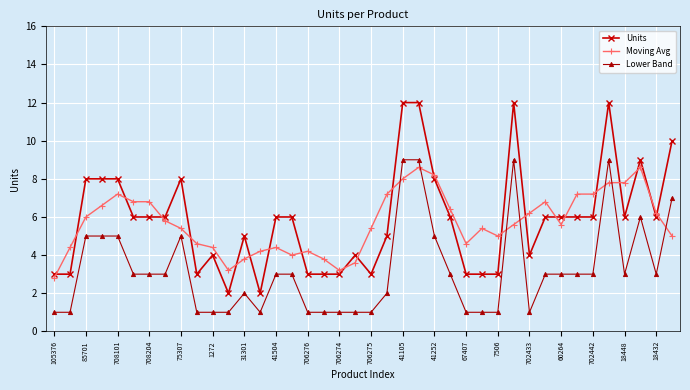

Rank the series by their maximum value, from highest to lowest.

Units, Lower Band, Moving Avg